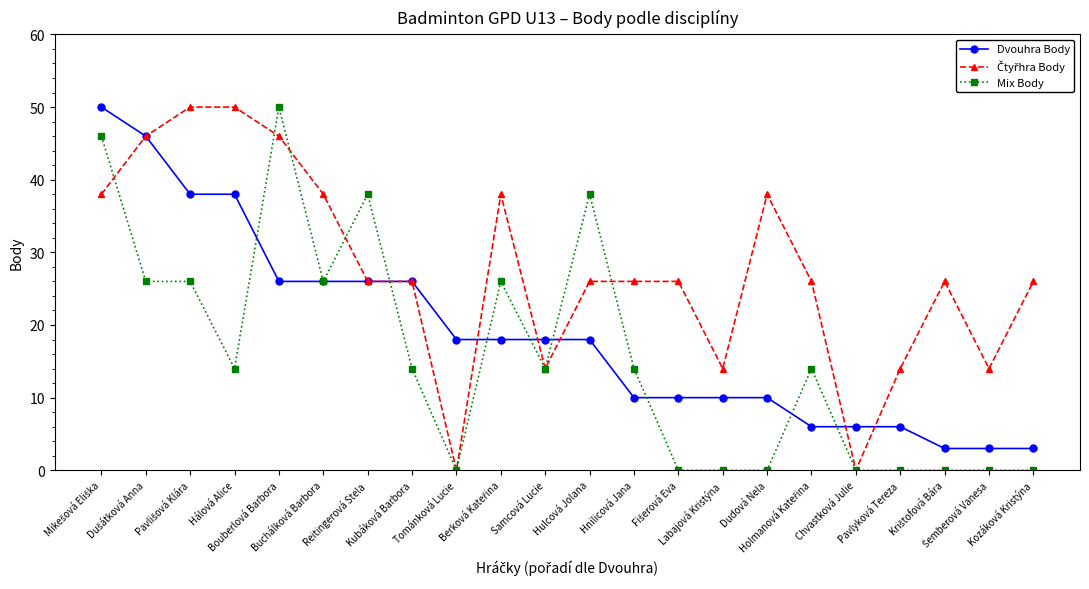

Count the Mix Body values in the range 0 to 26.

18